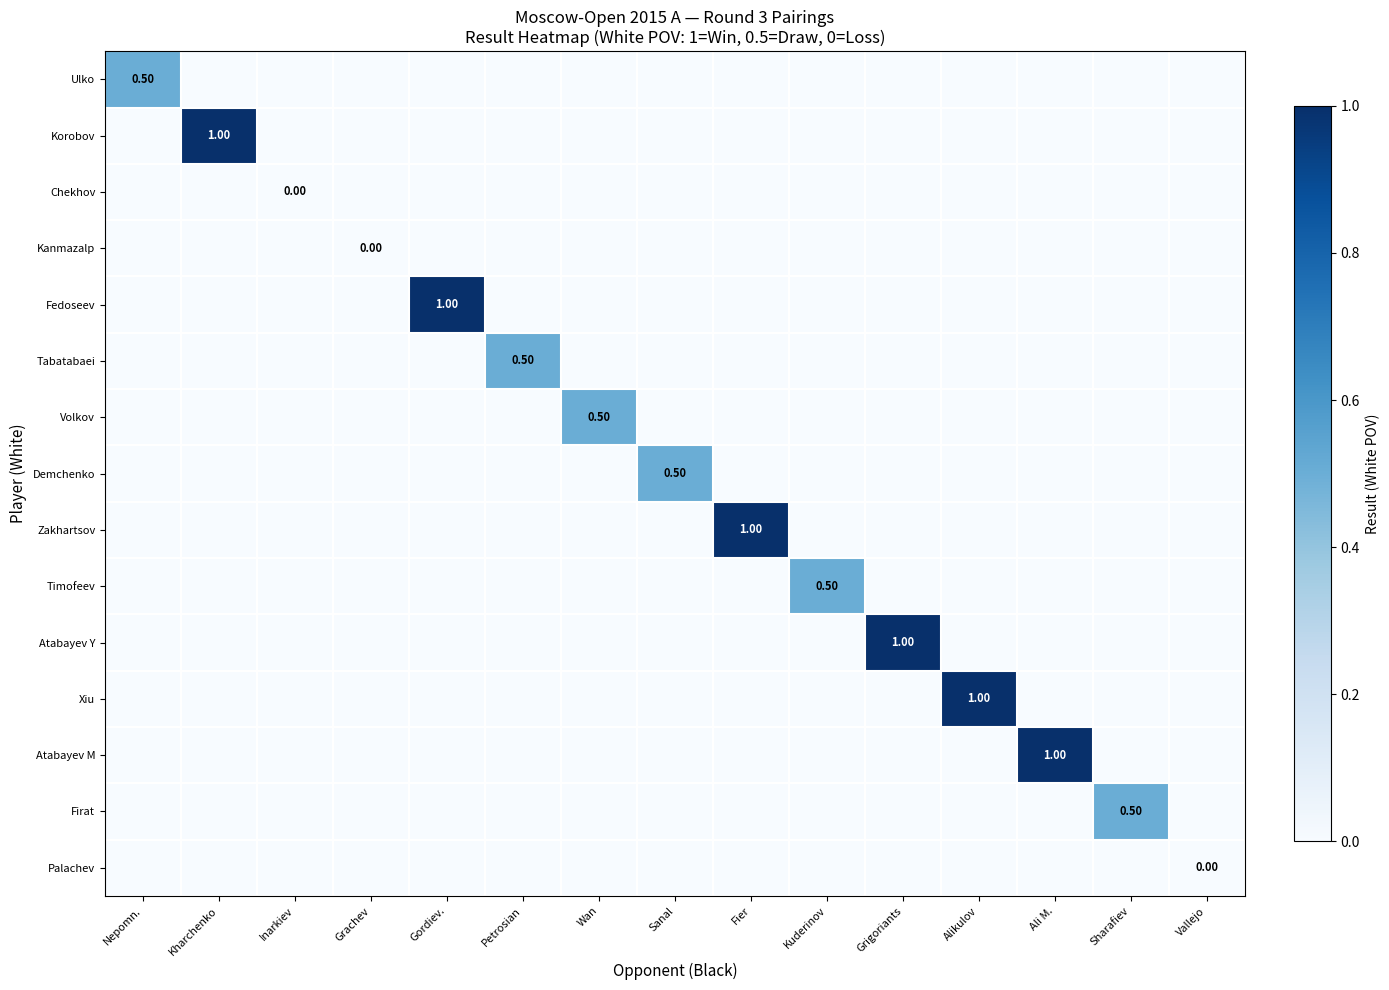

True or false: Timofeev has a value of -0.3 at Grigoriants.

False